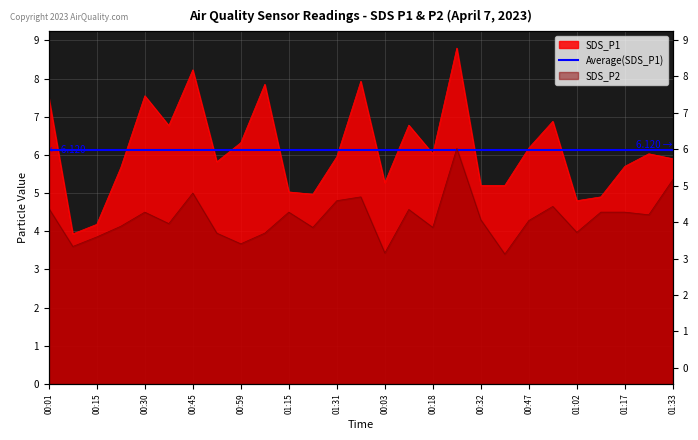

What is the value of the SDS_P2 point at the 3rd from the left?

3.9